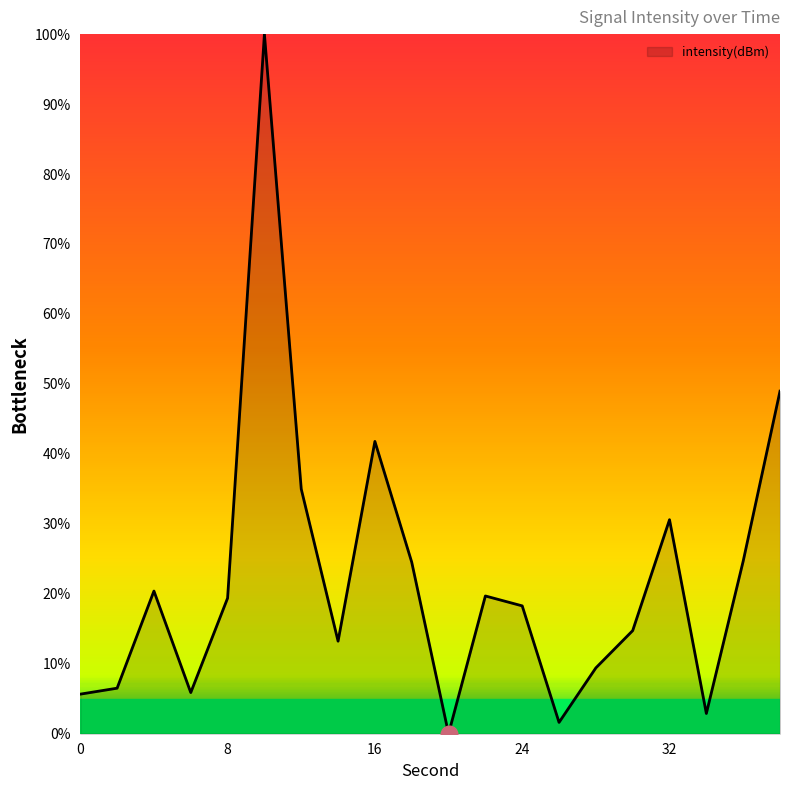

What is the maximum value shown in the chart?

100.0